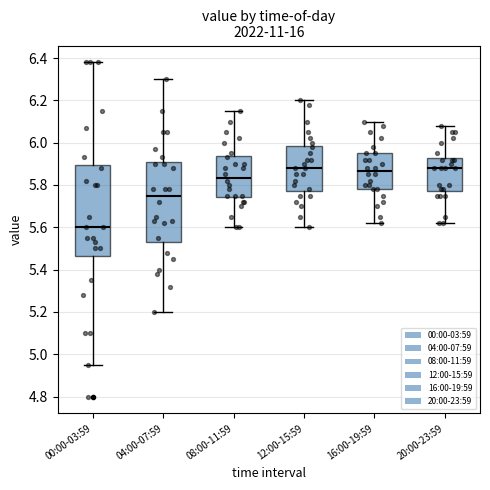

Reading left to right, transcribe this box plot: for each box, give where its median line is, the range the box spans, and where its two whiskers end, as read against the y-axis. The values are not printed on the chart, so give them approximately, as read against the axis.

00:00-03:59: median 5.60, box 5.46 to 5.90, whiskers 4.96 to 6.38
04:00-07:59: median 5.76, box 5.54 to 5.90, whiskers 5.20 to 6.30
08:00-11:59: median 5.84, box 5.74 to 5.94, whiskers 5.60 to 6.16
12:00-15:59: median 5.88, box 5.78 to 5.98, whiskers 5.60 to 6.20
16:00-19:59: median 5.86, box 5.78 to 5.96, whiskers 5.62 to 6.10
20:00-23:59: median 5.88, box 5.78 to 5.92, whiskers 5.62 to 6.08